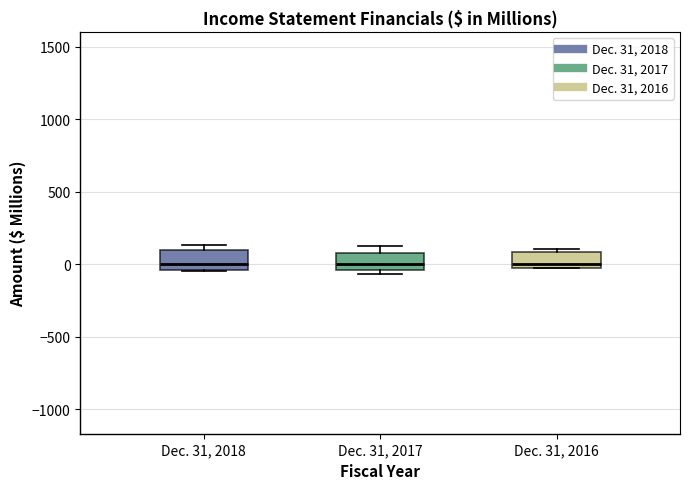

Where is the upper edge of the box for Dec. 31, 2018 on the y-axis? The values are not printed on the chart, so give them approximately, as read against the axis.

100